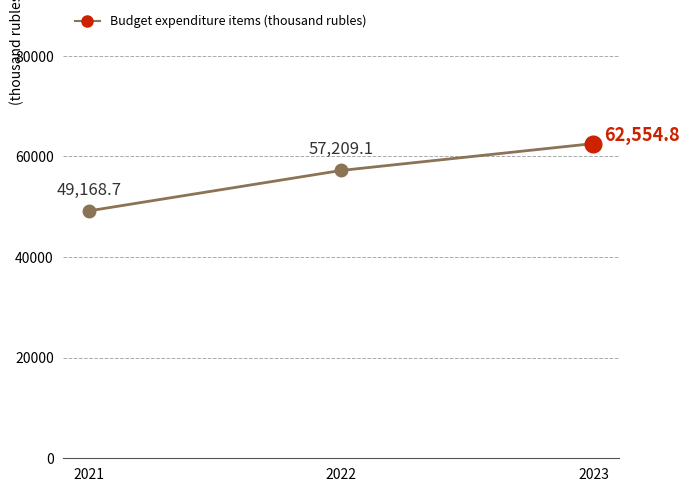

Reading right to left, what are all the values shown in this chart?

62554.8	57209.1	49168.7